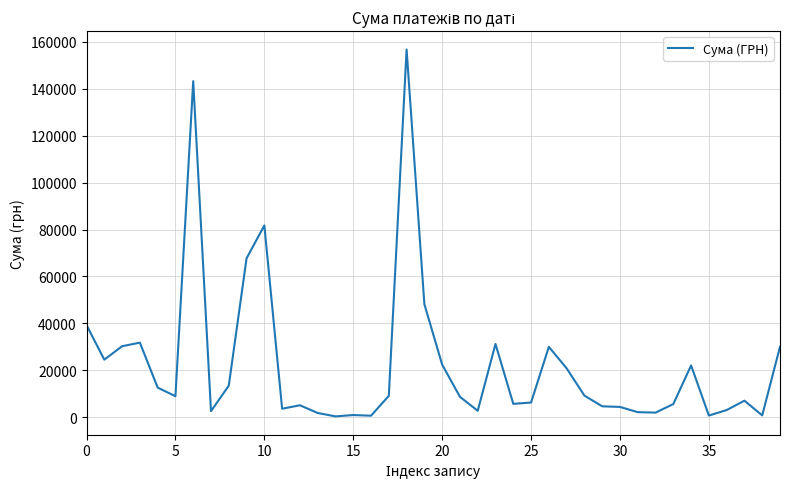

What is the maximum value shown in the chart?

156781.9